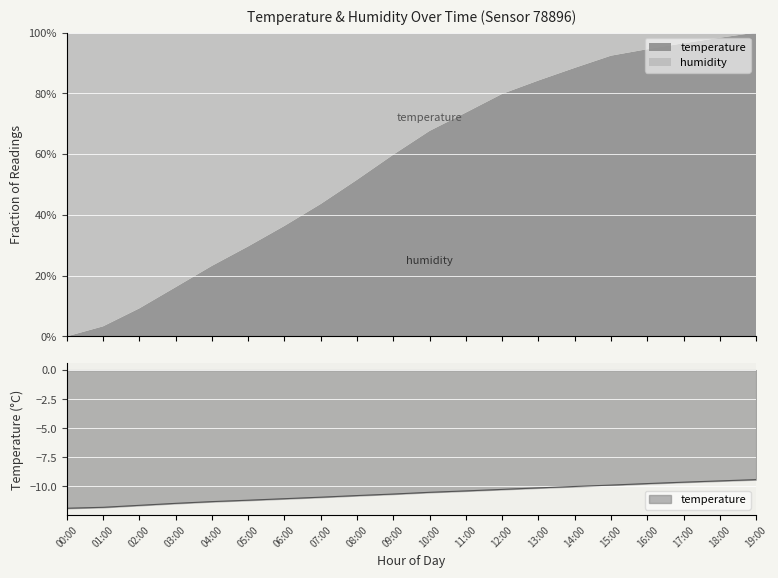

What is the sum of the values at 05:00 and 02:00?

-22.8